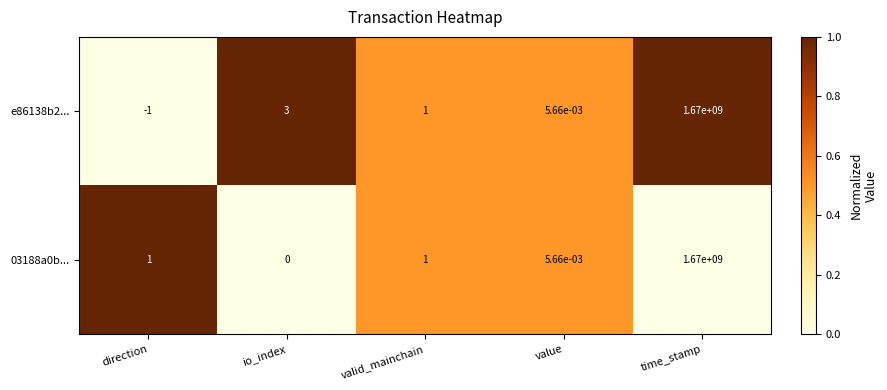

Is it true that e86138b2... equals -0.7 at direction?

False